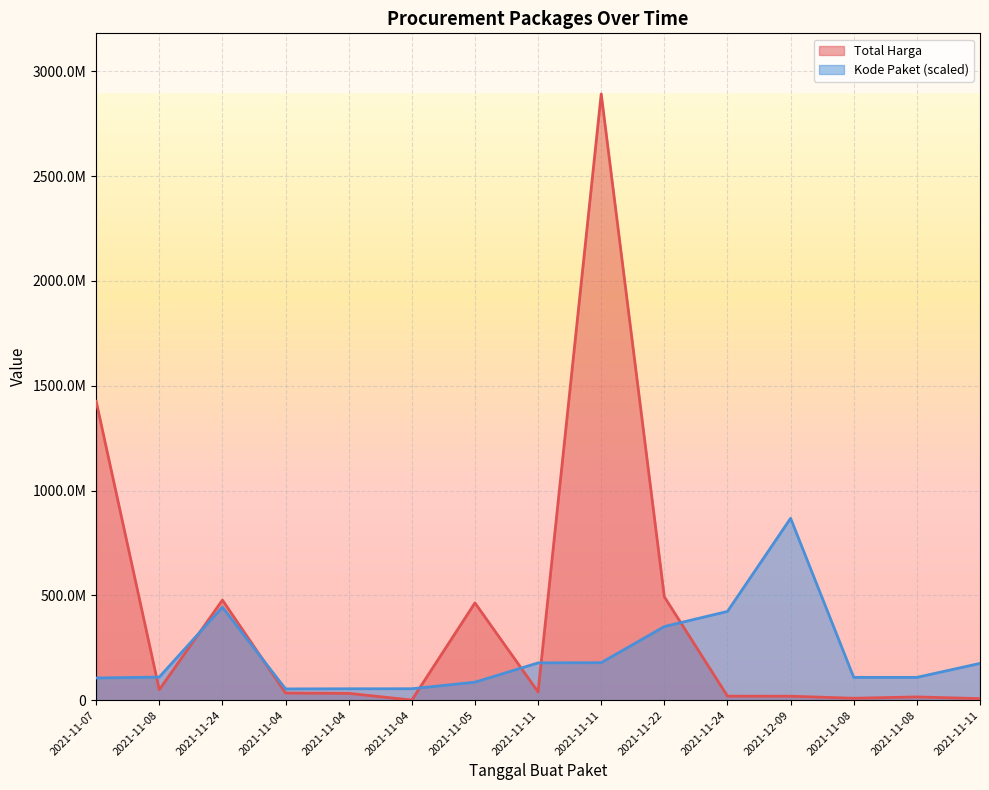

Rank the series at 2021-12-09 from highest to lowest value.

Kode Paket (scaled), Total Harga